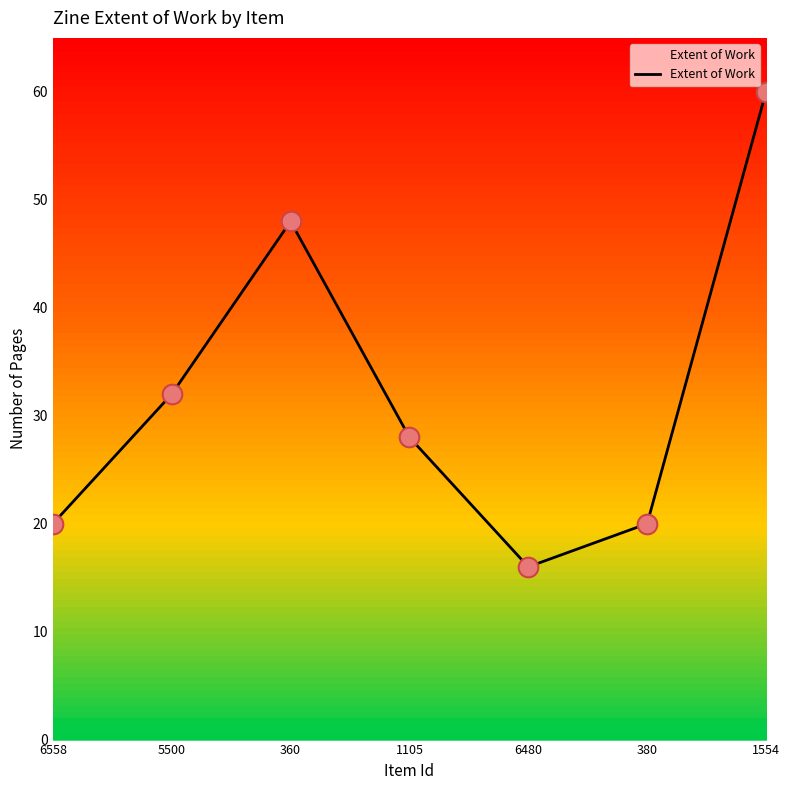

Between 6480 and 1105, which is larger?

1105